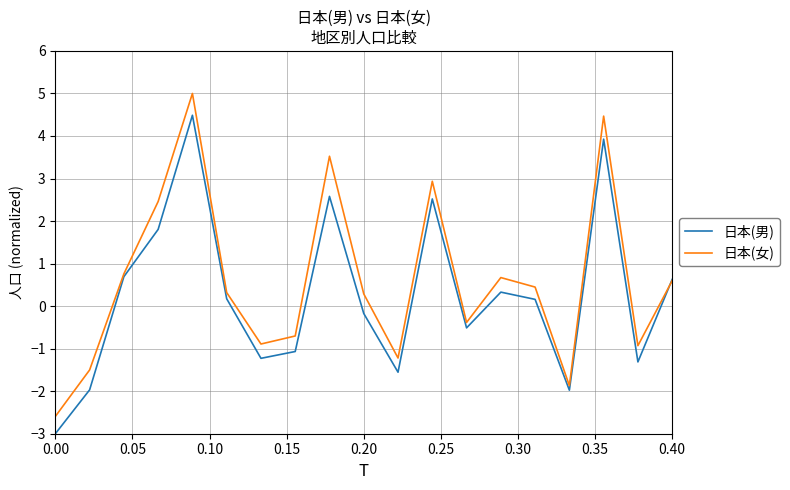

Which series has the widest spread of values?

日本(女)